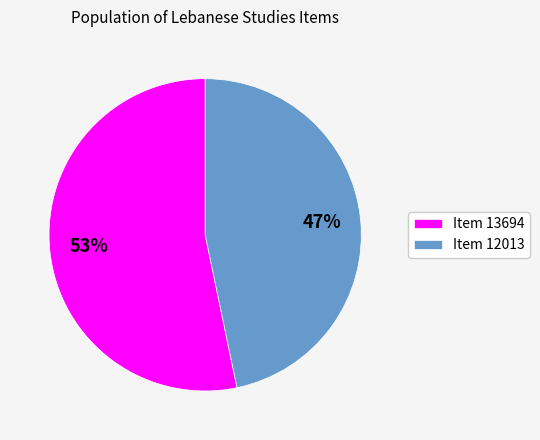

Rank the categories by value from highest to lowest.

Item 13694, Item 12013